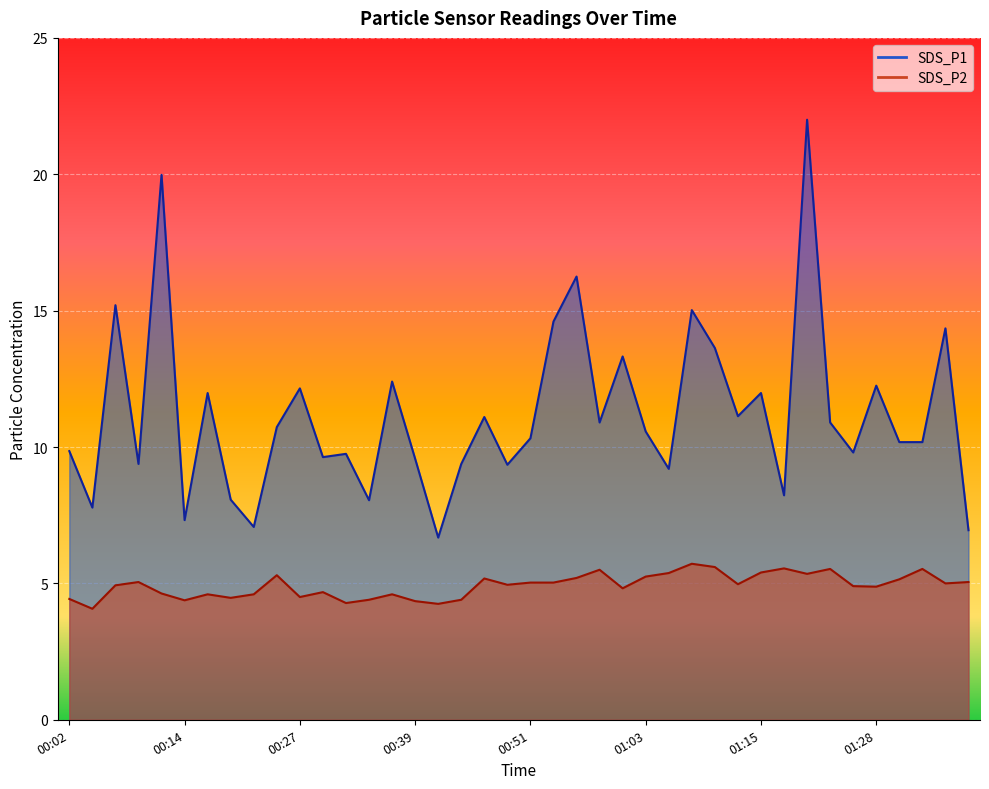

What is the total value across all series at 00:22?

11.7